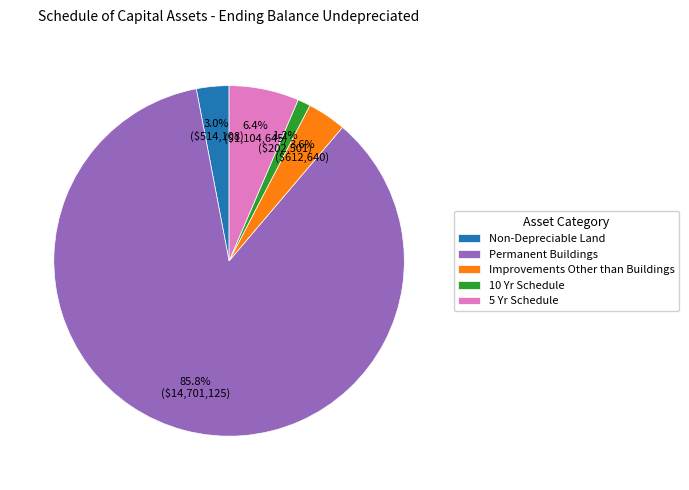

True or false: Improvements Other than Buildings accounts for 4% of the total.

True